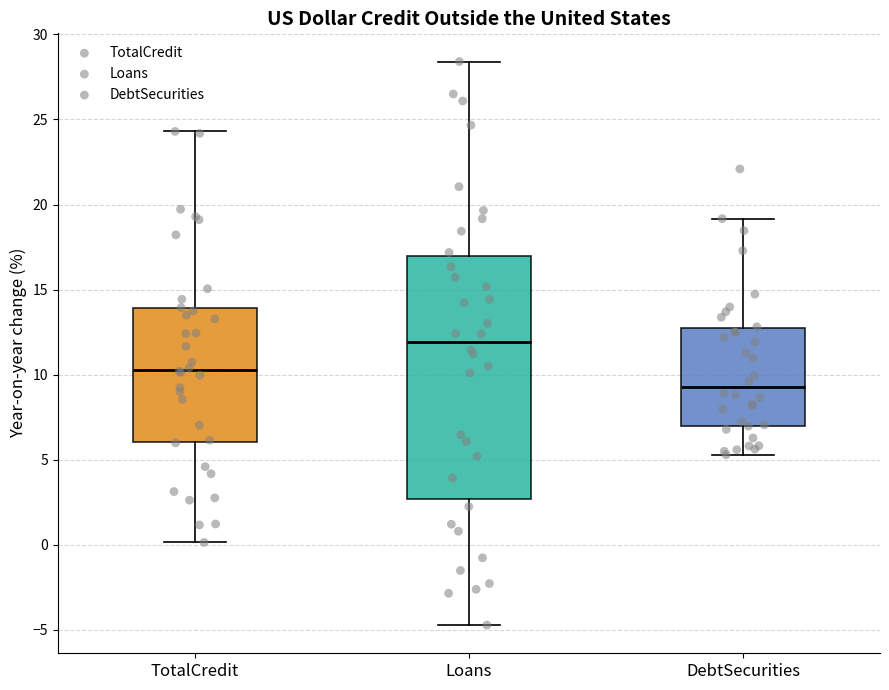

Where does the median line of the box for TotalCredit sit on the y-axis? The values are not printed on the chart, so give them approximately, as read against the axis.

10.5